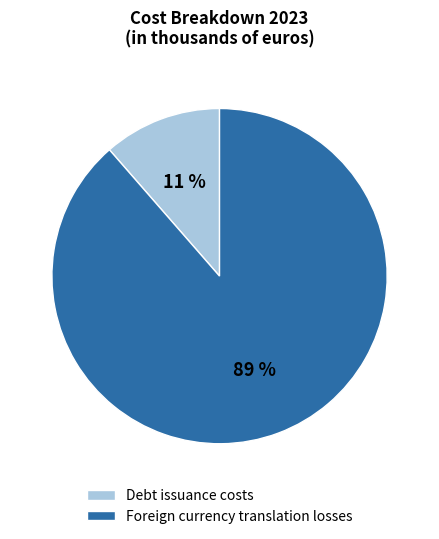

To the nearest percent, what is the average slice percentage?

50%